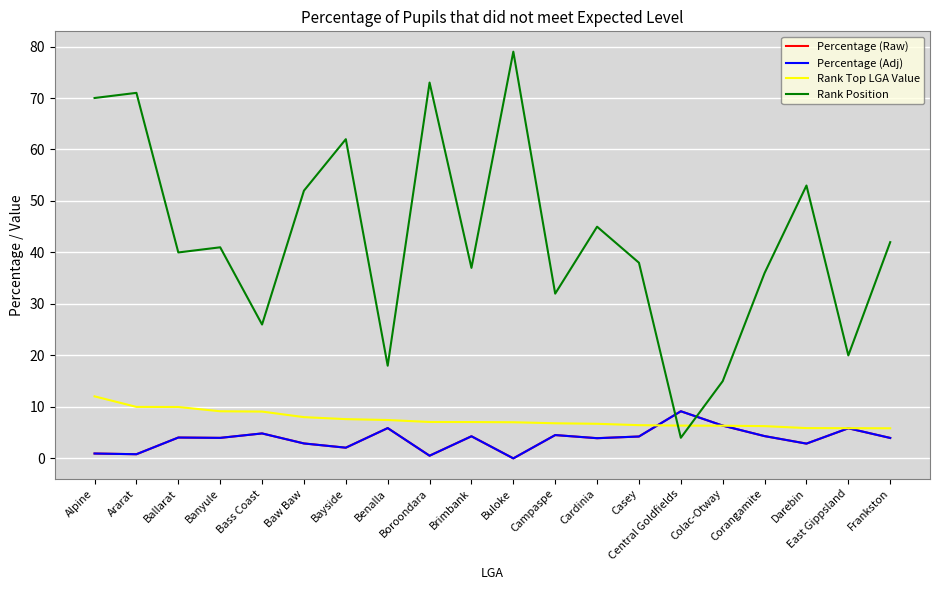

At which label does Rank Position reach its peak?

Buloke